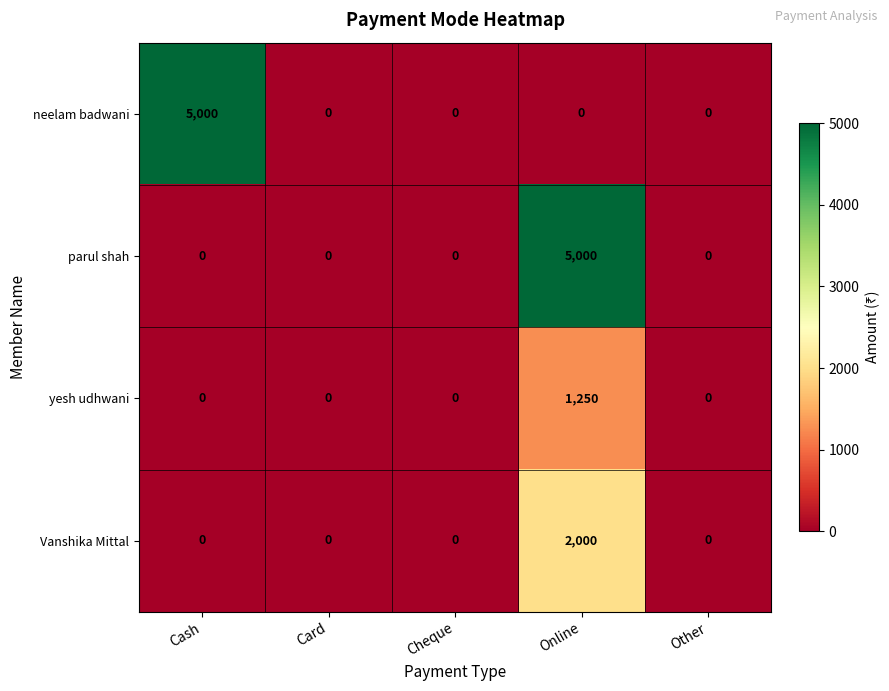

At which category is the sum across all series the highest?

Online